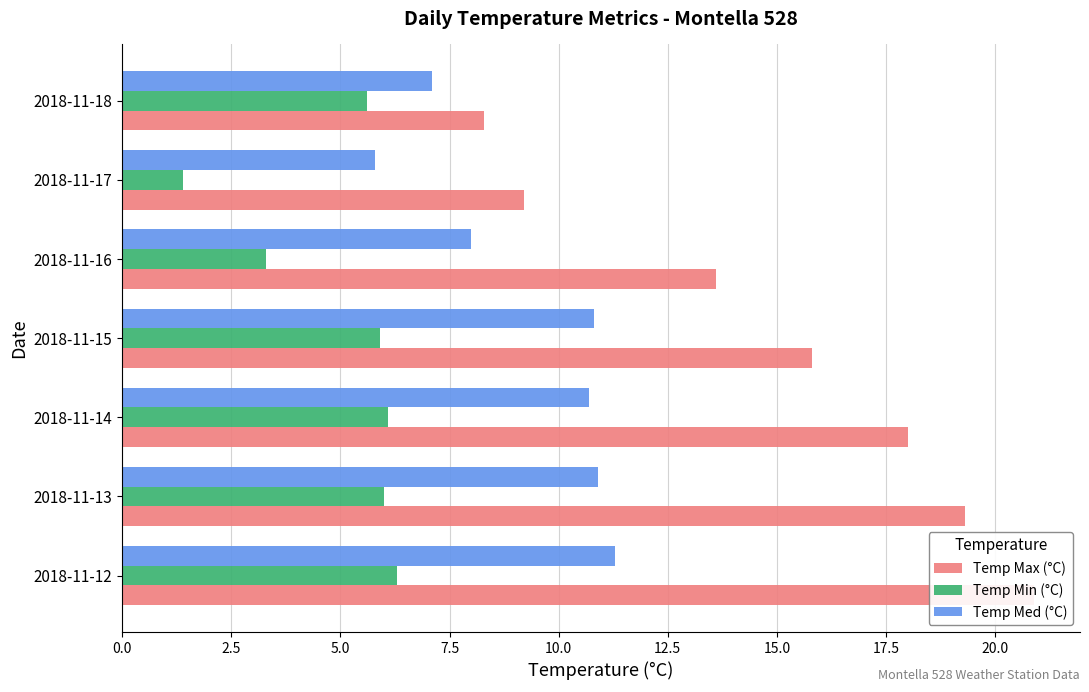

What are all the series names shown in the legend?

Temp Max (°C), Temp Min (°C), Temp Med (°C)